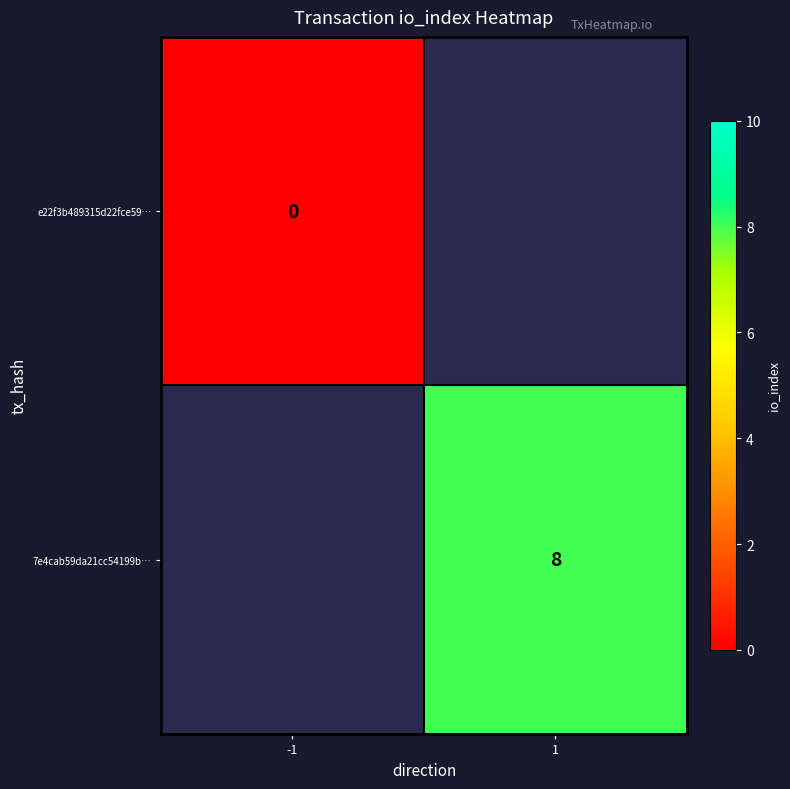

The 7e4cab59da21cc54199b… series shows 8 at 1. True or false?

True